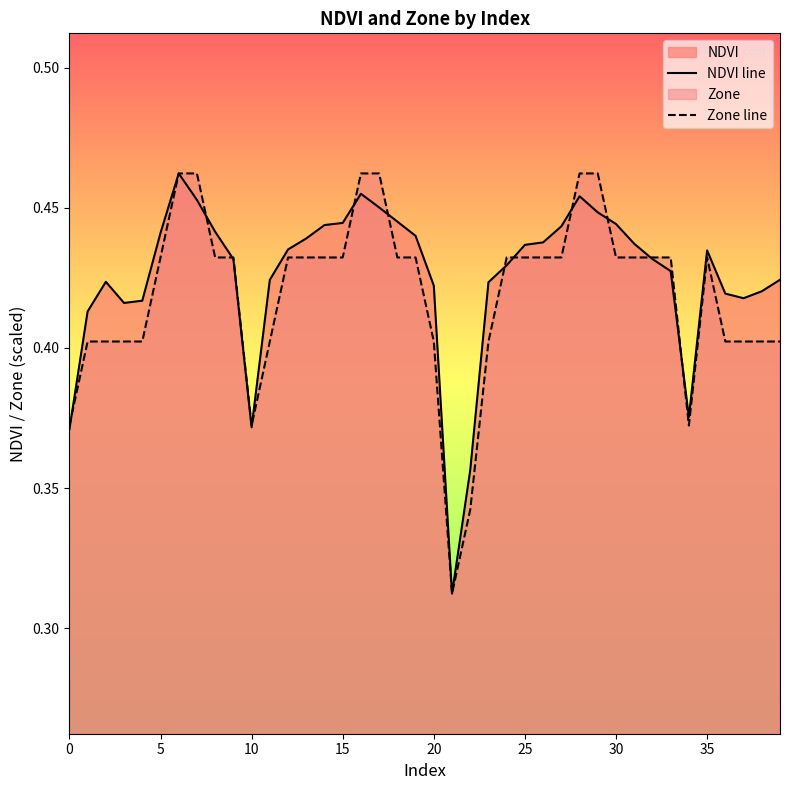

True or false: NDVI line has a value of 0.4 at 15.

True